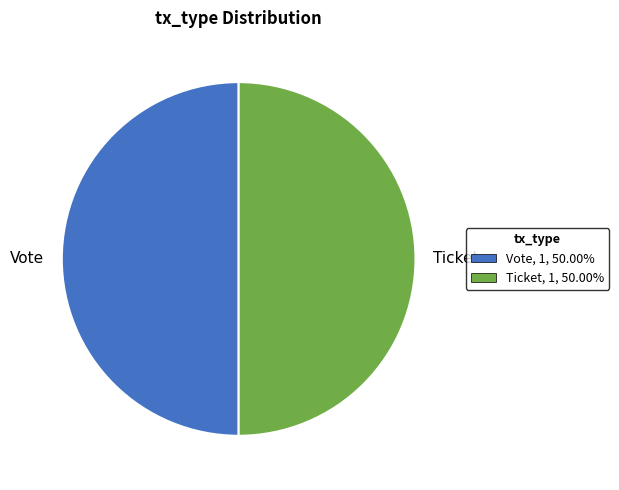

Approximately how many times larger is the value at Ticket compared to Vote?

1.0